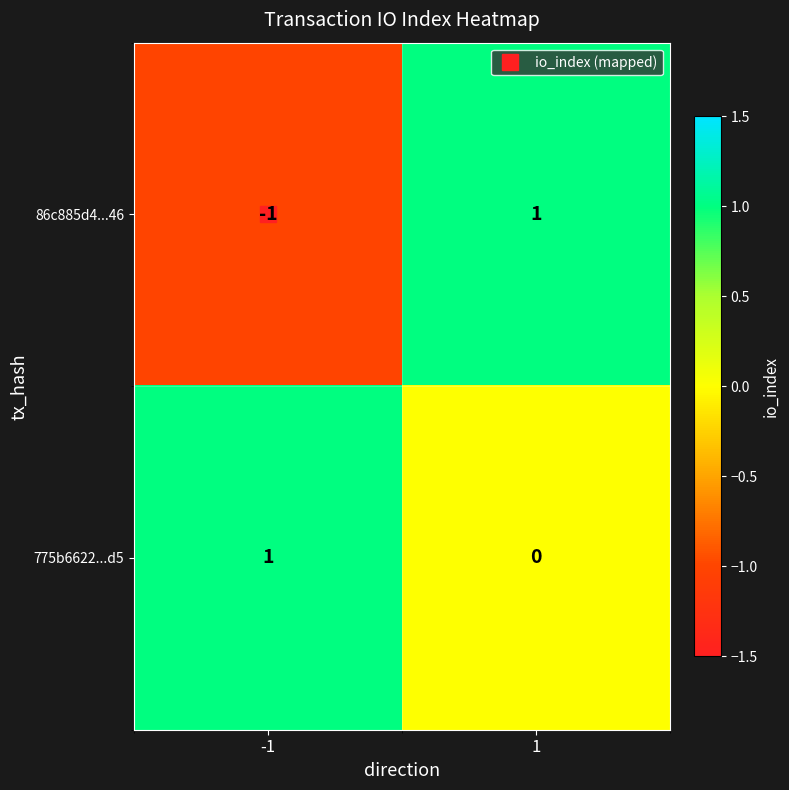

How many positive values does the 775b6622...d5 series have?

1